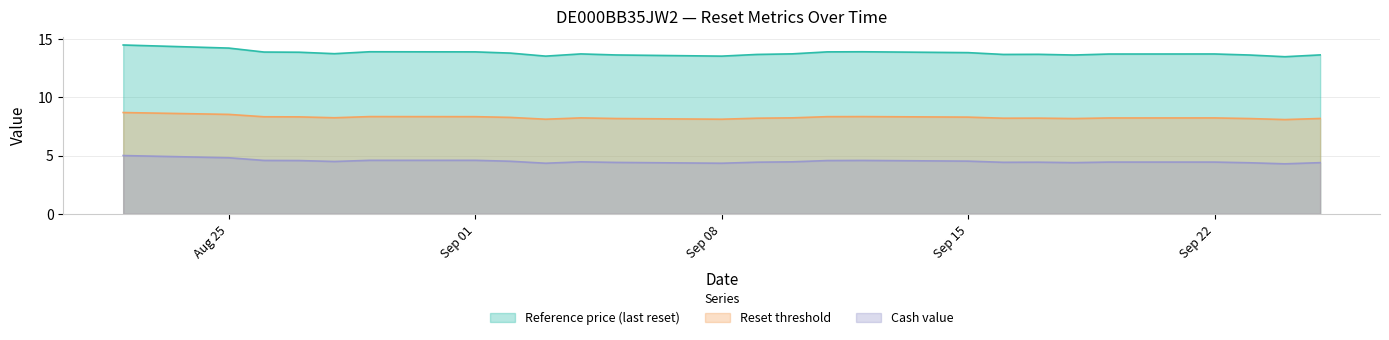

In Reset threshold, how many points are higher than both neighbors (excluding endpoints)?

5